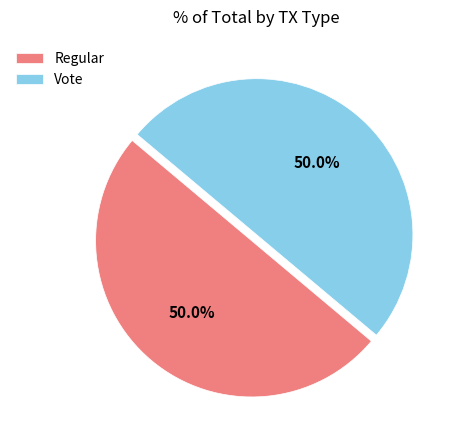

Approximately how many times larger is the value at Regular compared to Vote?

1.0